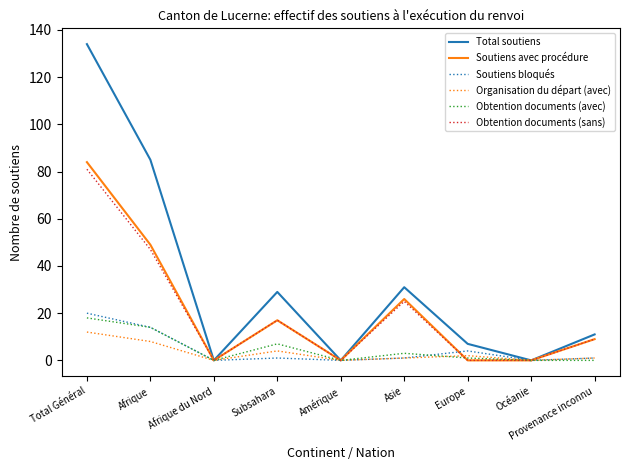

The value of Soutiens avec procédure at Europe is 0. True or false?

True